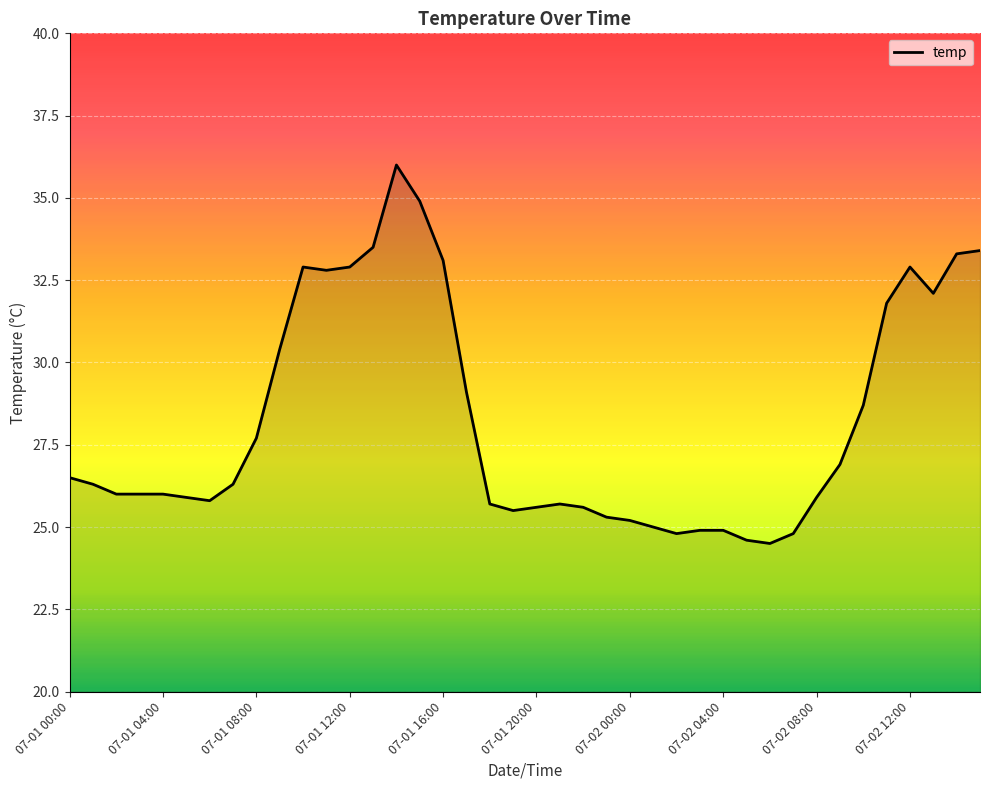

What is the maximum value shown in the chart?

36.0